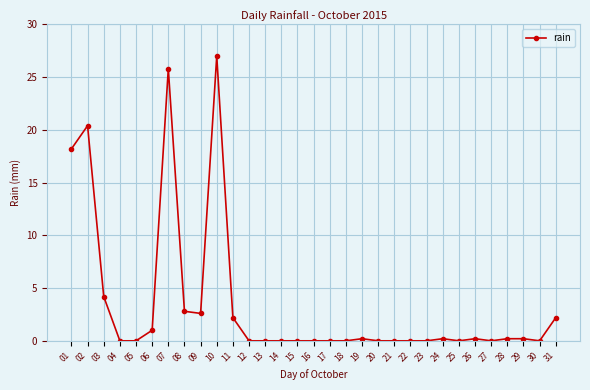

Reading left to right, transcribe all the data shown in this chart.

01=18.2	02=20.4	03=4.2	04=0.0	05=0.0	06=1.0	07=25.8	08=2.8	09=2.6	10=27.0	11=2.2	12=0.0	13=0.0	14=0.0	15=0.0	16=0.0	17=0.0	18=0.0	19=0.2	20=0.0	21=0.0	22=0.0	23=0.0	24=0.2	25=0.0	26=0.2	27=0.0	28=0.2	29=0.2	30=0.0	31=2.2